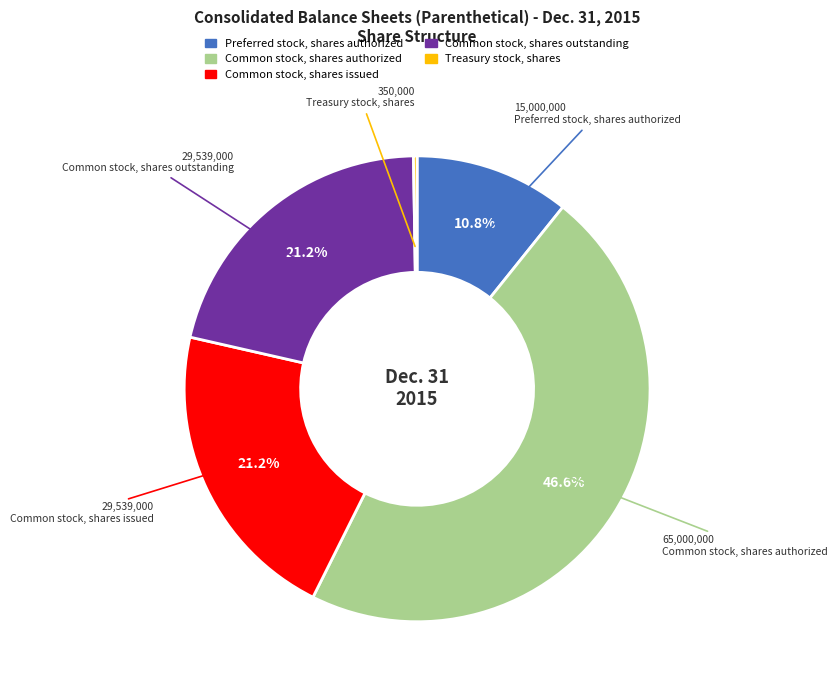

Is there any slice that represents more than half of the pie?

No